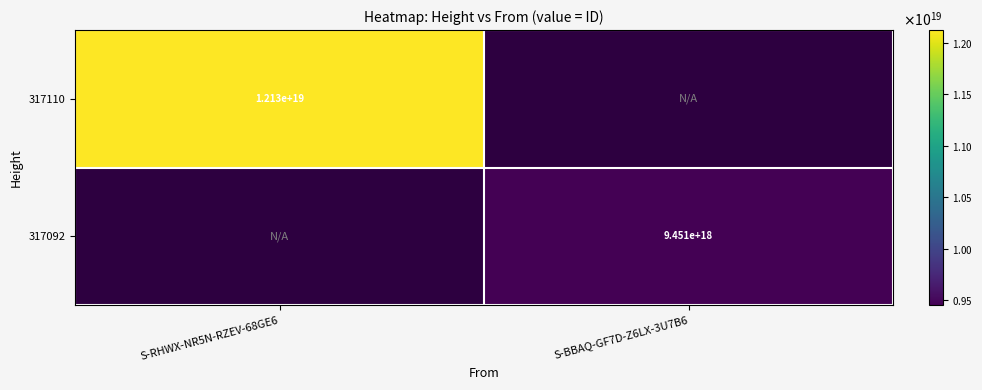

The value of 317092 at S-BBAQ-GF7D-Z6LX-3U7B6 is 15672255247554519040. True or false?

False